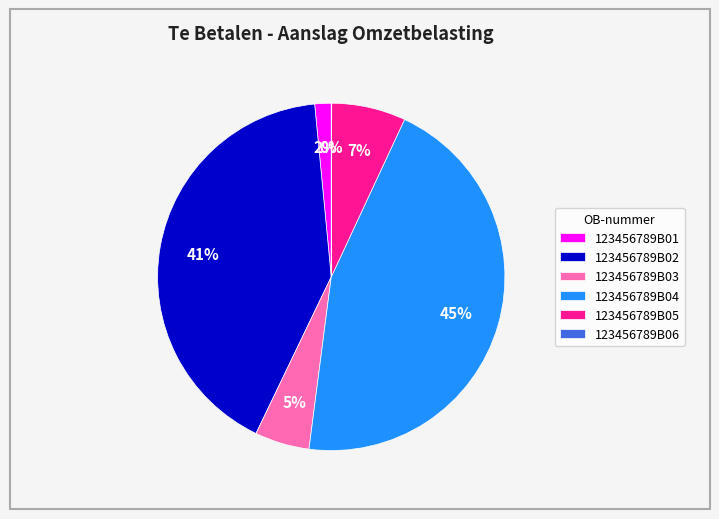

Which has a higher value, 123456789B05 or 123456789B04?

123456789B04